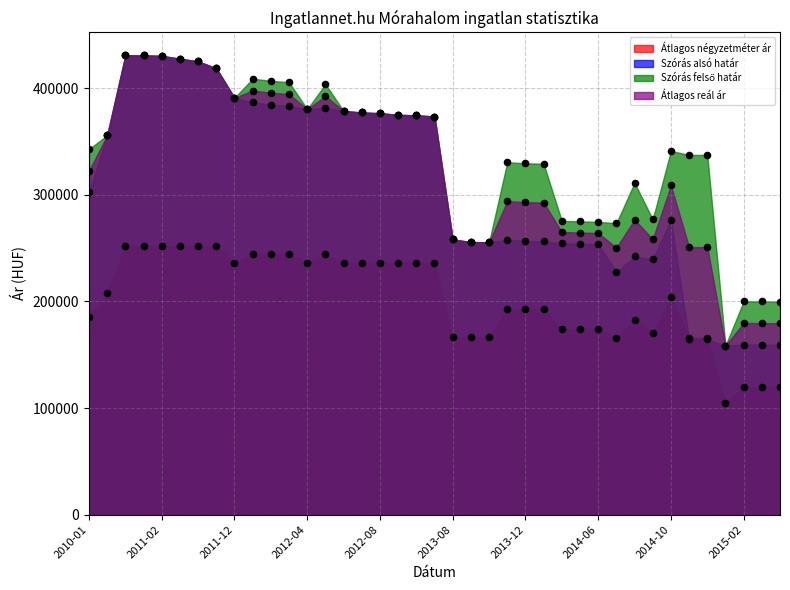

At how many categories does at least one series exceed 235641?

35